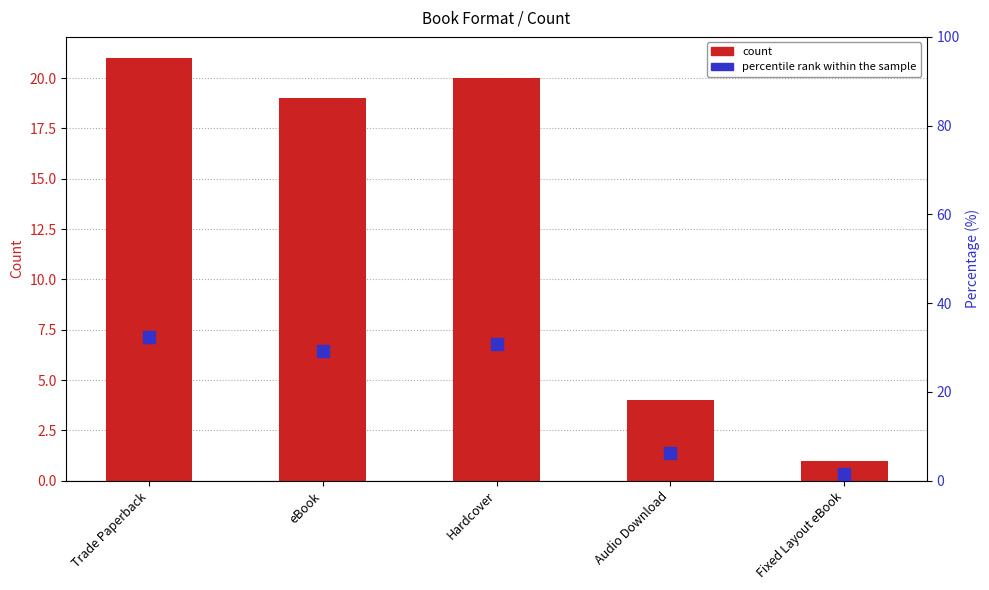

What is the sum of the Count values at Hardcover and Trade Paperback?

41.0